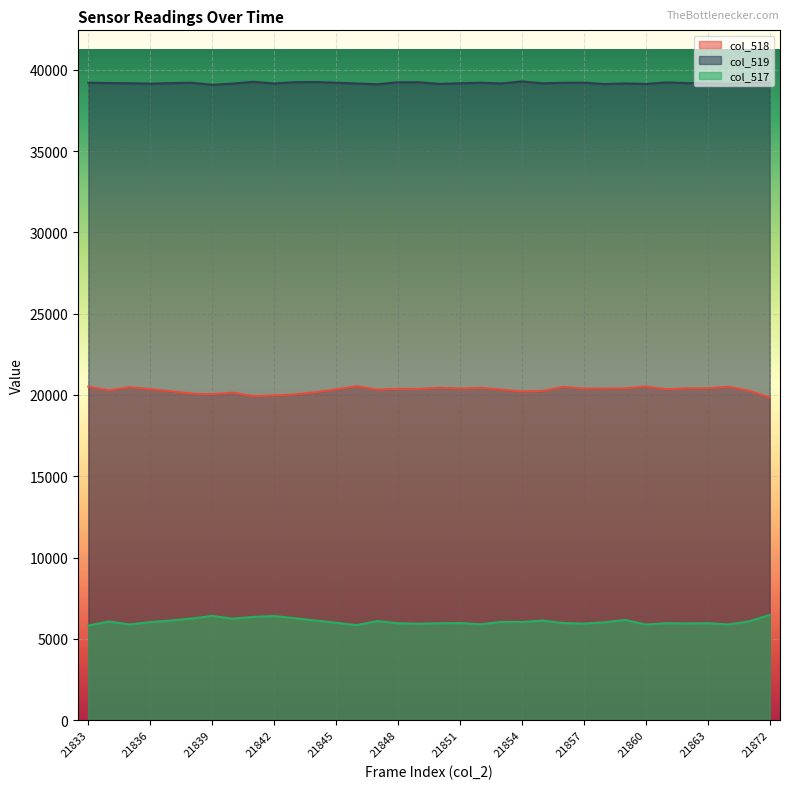

What is the highest value of the col_518 series?

20536